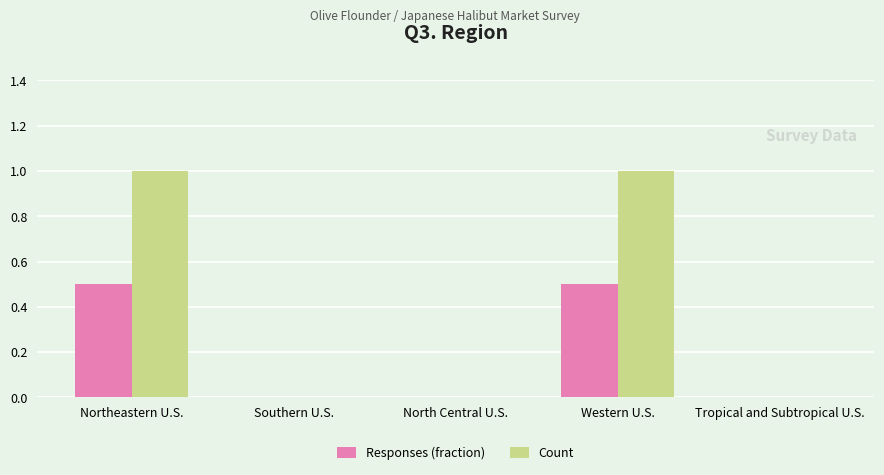

True or false: Responses (fraction) has a value of 0.0 at Tropical and Subtropical U.S..

True